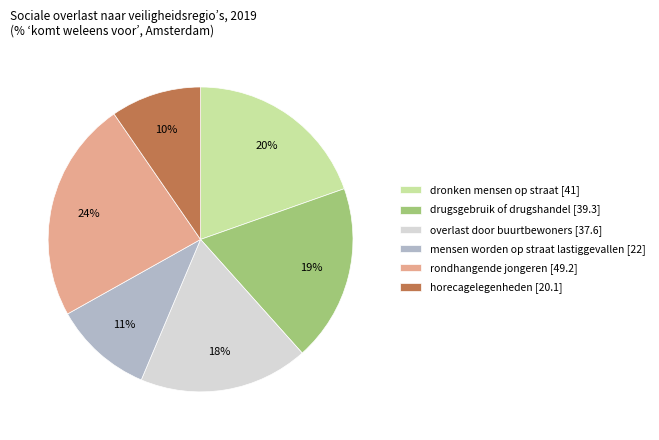

What percentage is the mensen worden op straat lastiggevallen slice, to the nearest percent?

11%